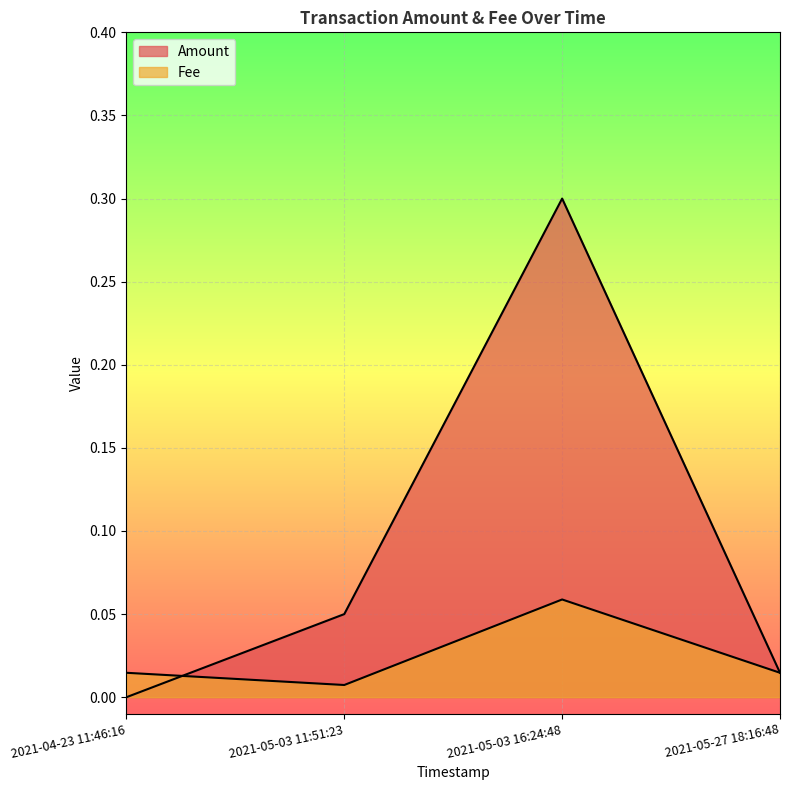

List the series in order of their overall mean, lowest first.

Fee, Amount